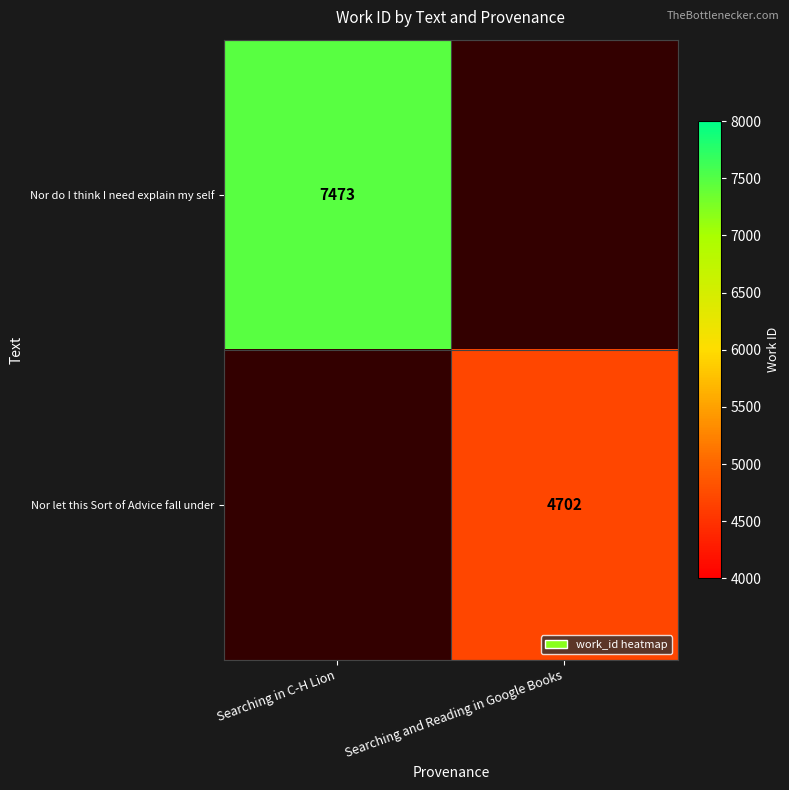

Is it true that Nor do I think I need explain my self equals 3438 at Searching in C-H Lion?

False